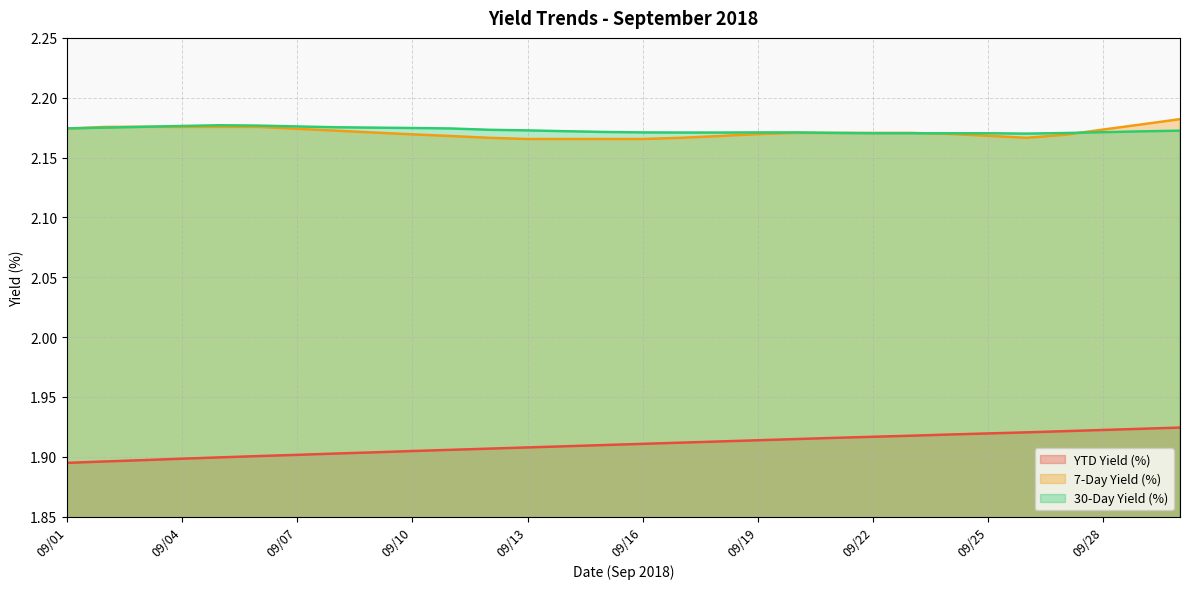

The 30-Day Yield (%) series shows 3.3 at 09/06. True or false?

False